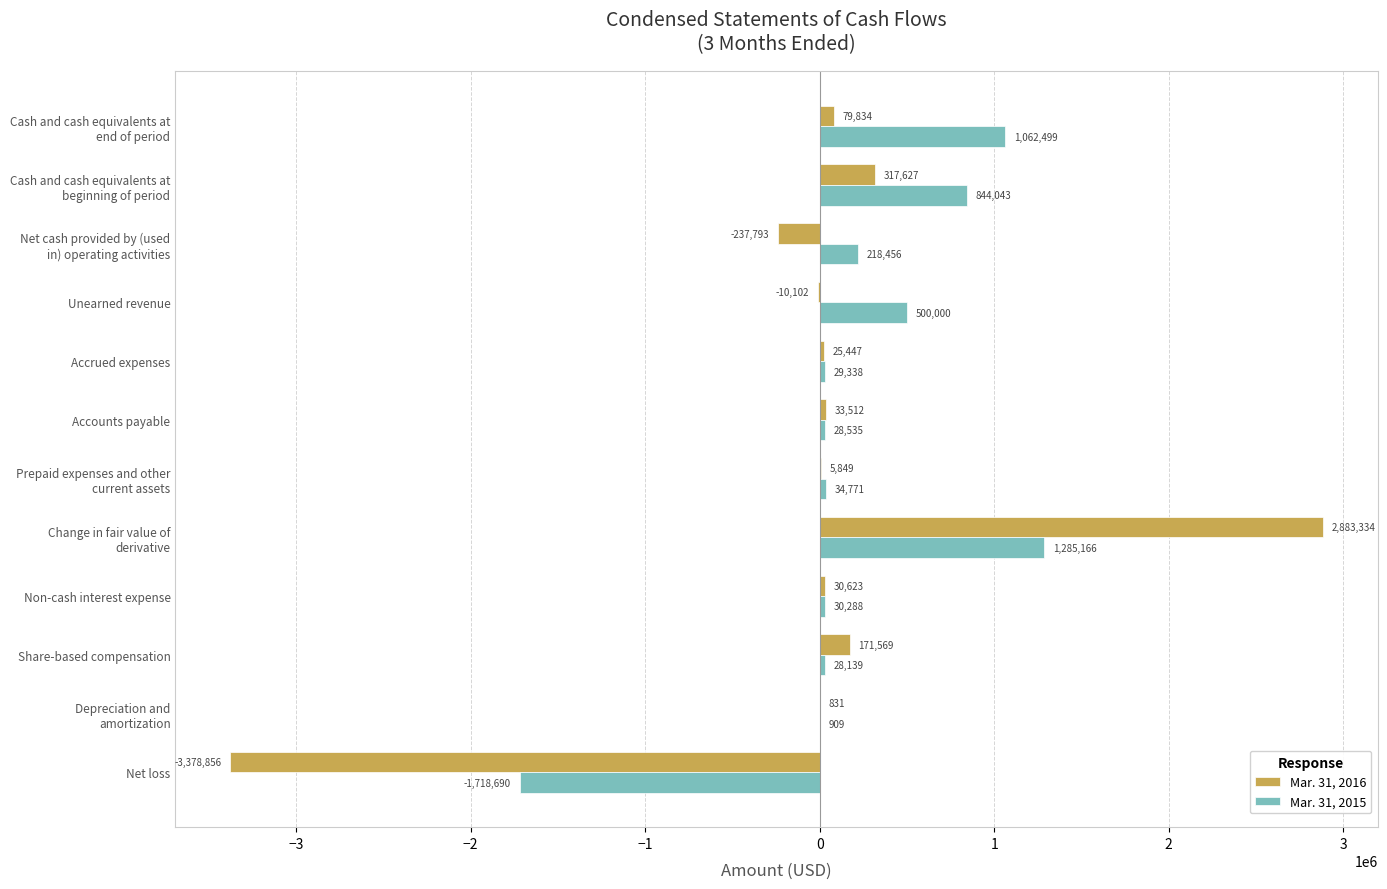

What is the sum of all Mar. 31, 2016 values?

-78125